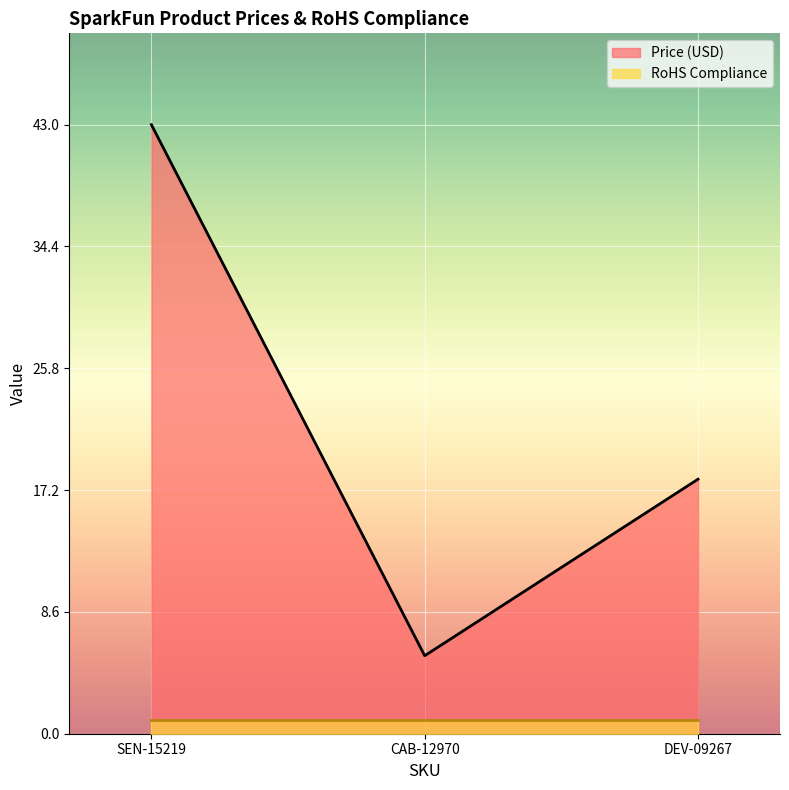

List the labels in order of value, largest first.

SEN-15219, DEV-09267, CAB-12970